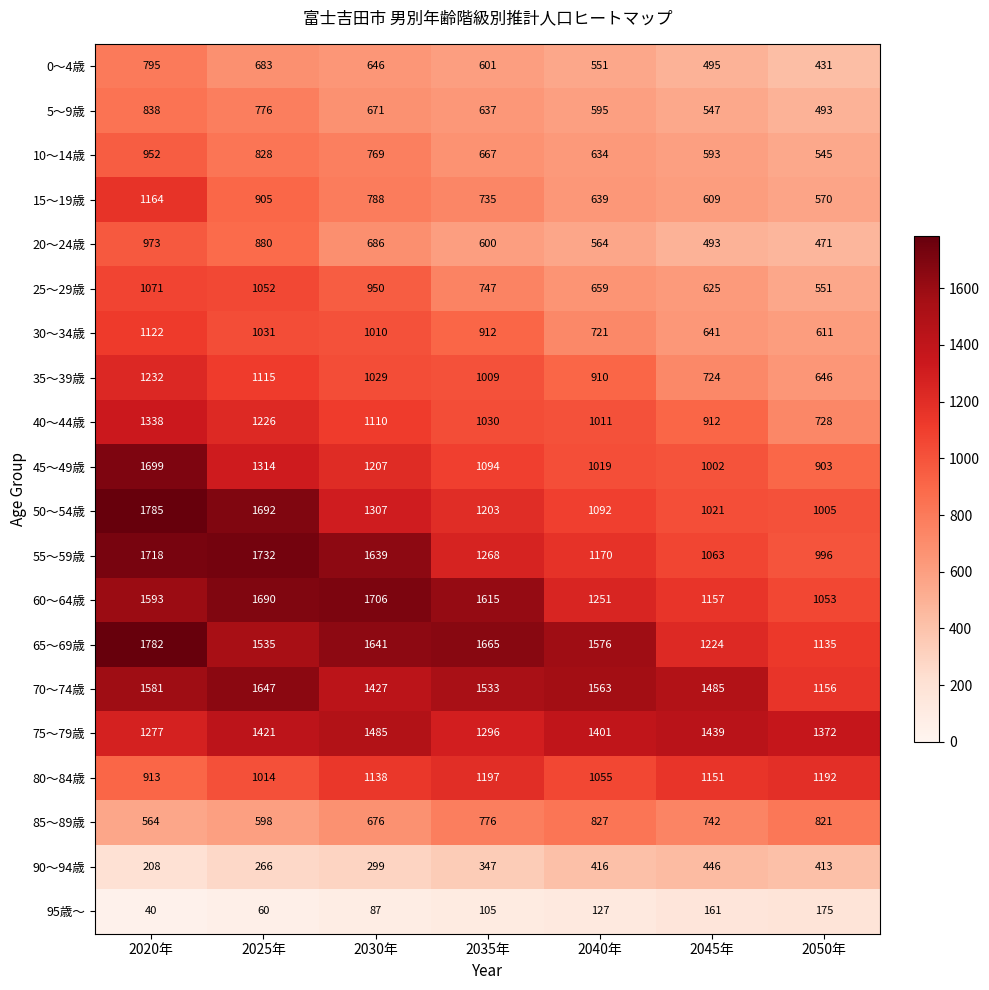

At which category does the chart reach its peak across all series?

2020年